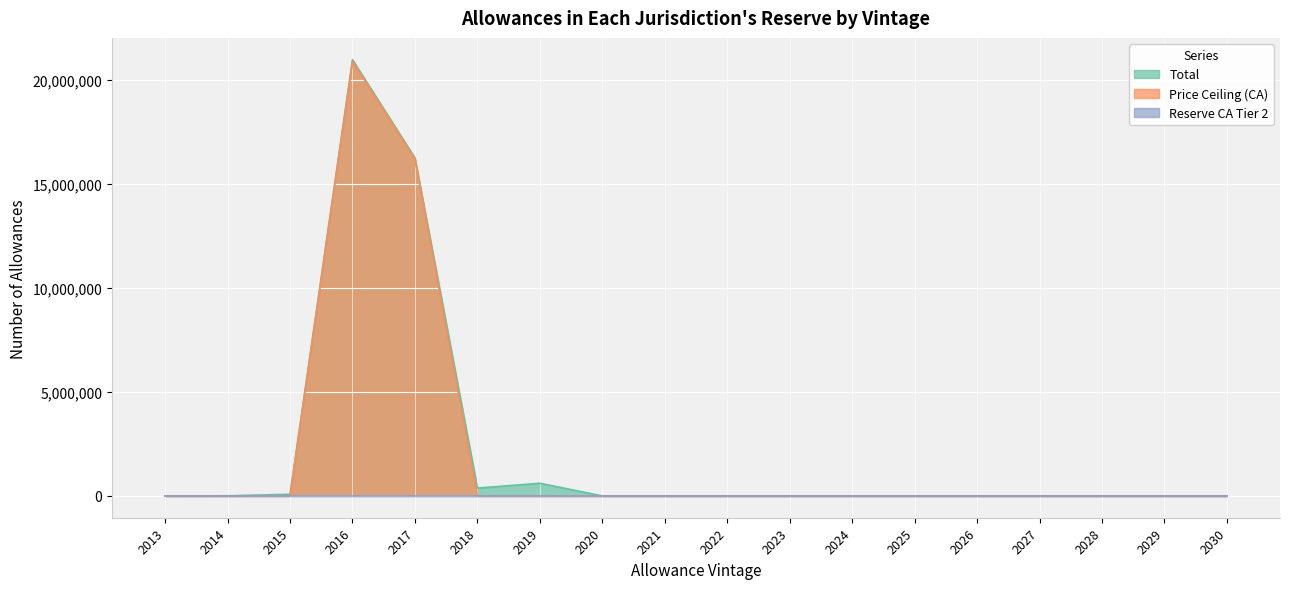

What is the greatest value displayed?

20971641